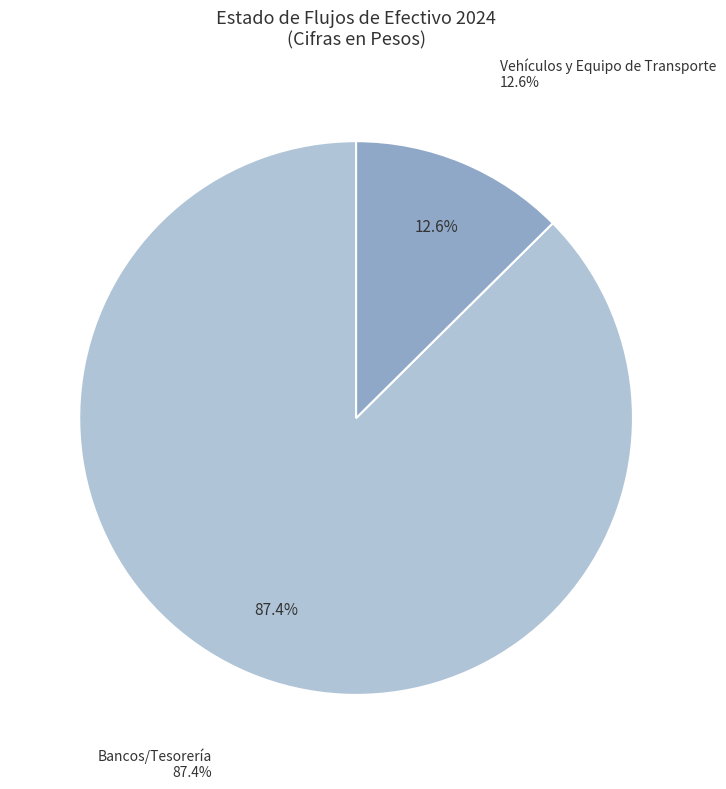

What is the largest slice in the pie chart?

Bancos/Tesorería